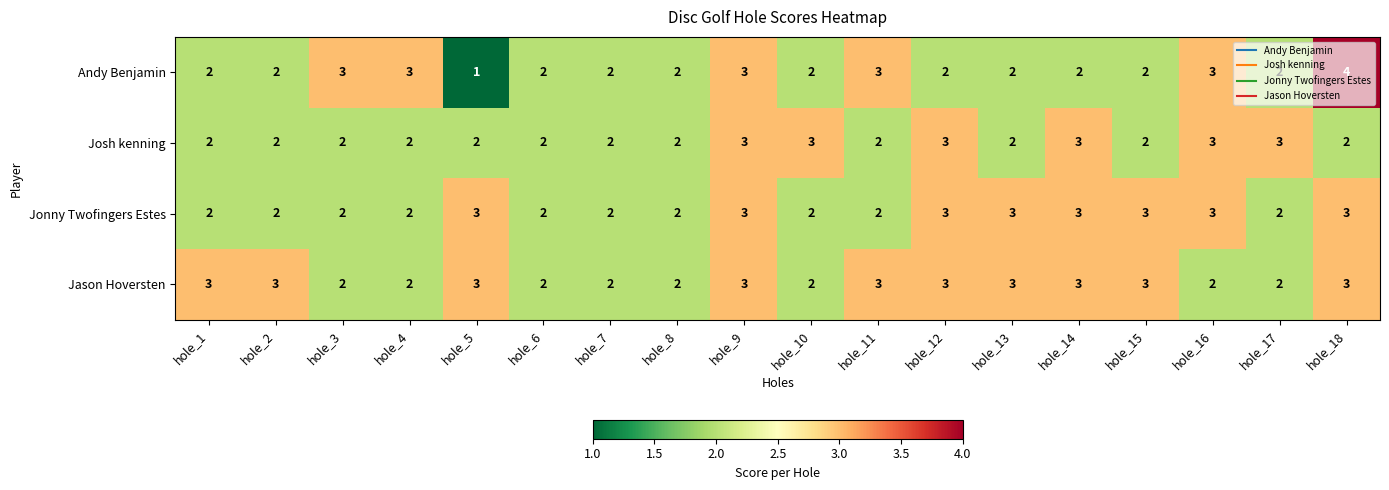

Which series changed the most between hole_4 and hole_11?

Jason Hoversten